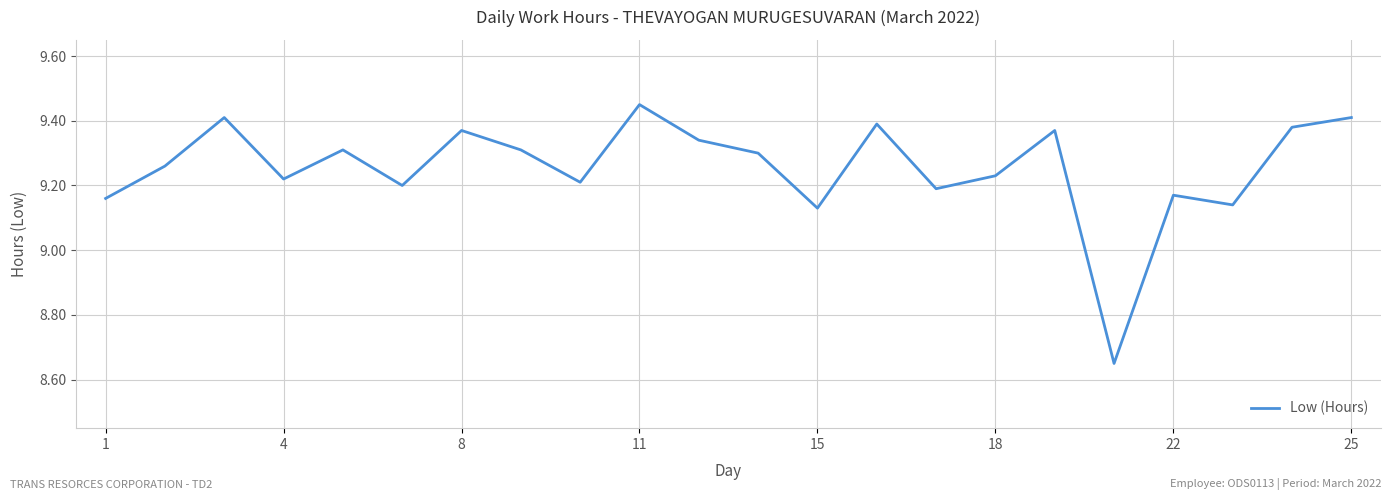

How many lines are shown in the chart?

1